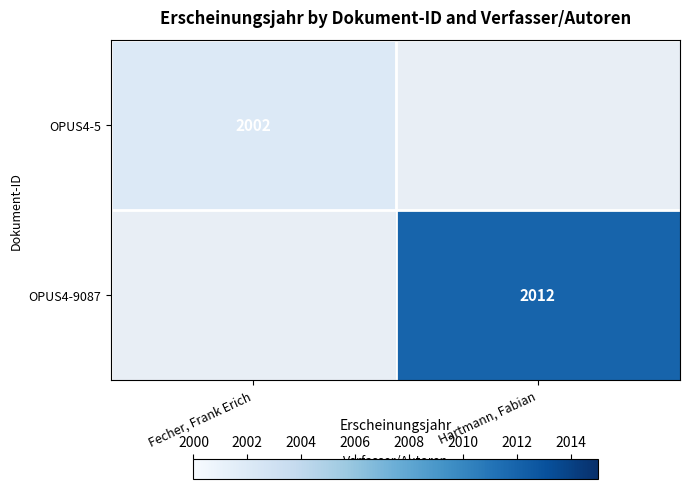

Is it true that OPUS4-9087 equals 2012 at Hartmann, Fabian?

True